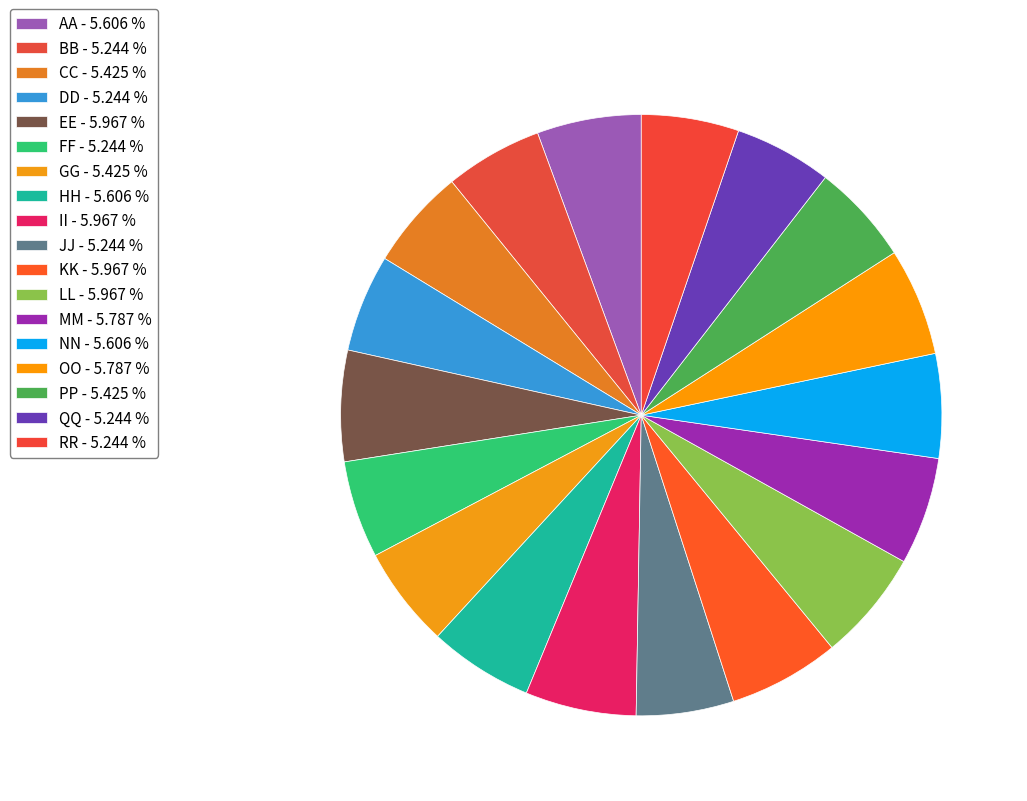

How many segments does this pie chart have?

18